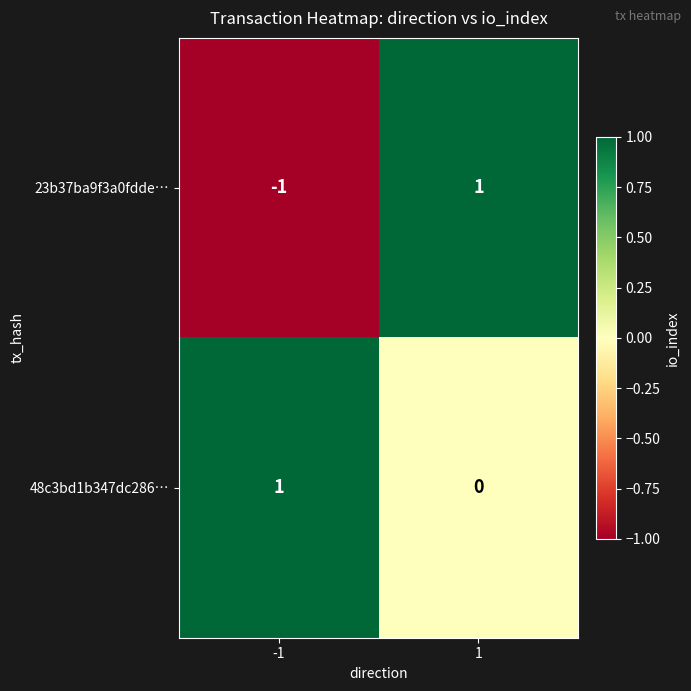

Which series has the largest total across all categories?

48c3bd1b347dc286…